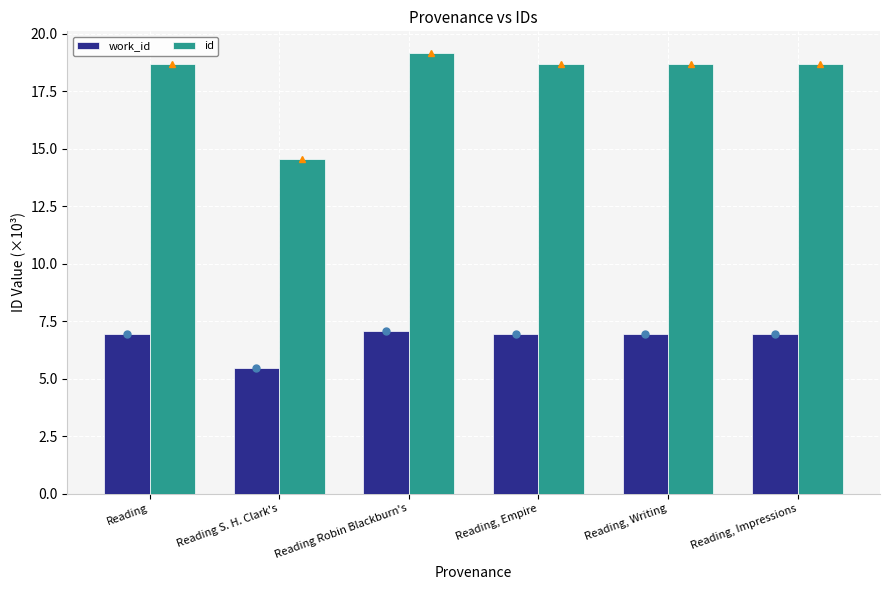

At how many categories does at least one series exceed 10?

6